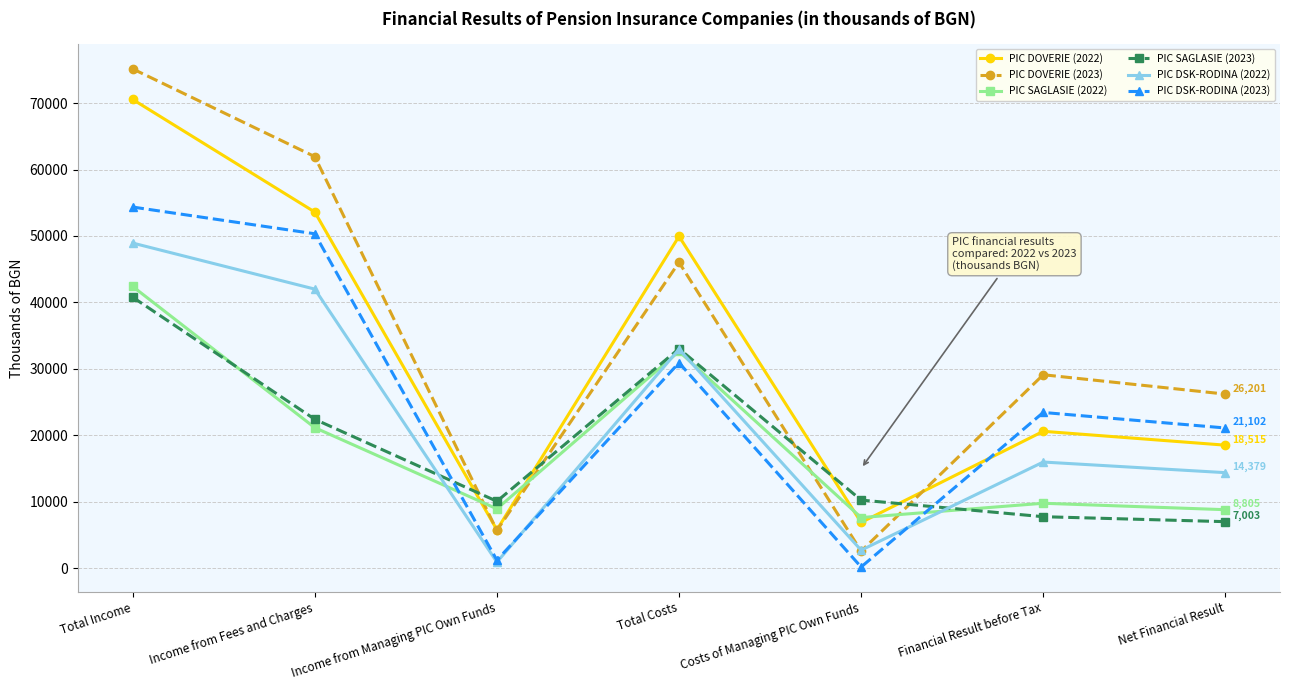

The value of PIC SAGLASIE (2022) at Income from Fees and Charges is 21150. True or false?

True